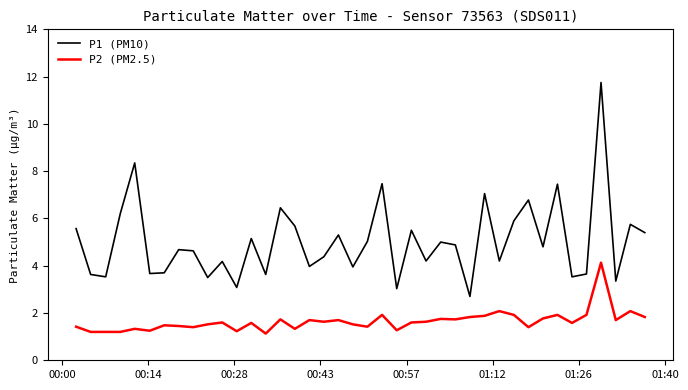

List the series in order of their overall mean, highest first.

P1 (PM10), P2 (PM2.5)